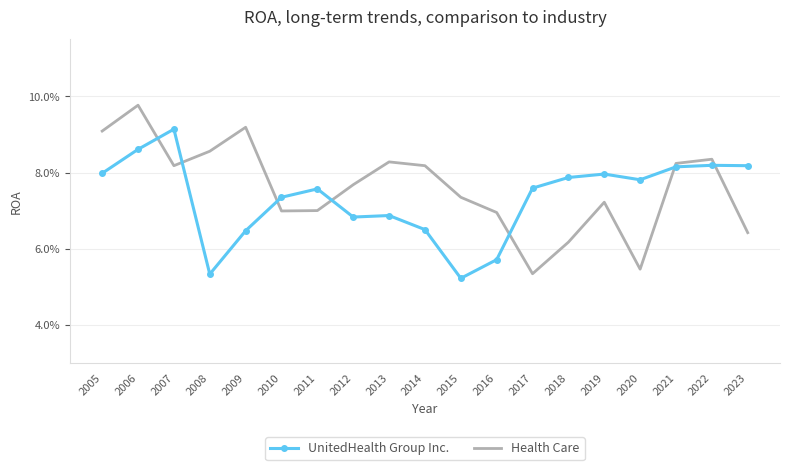

Where do UnitedHealth Group Inc. and Health Care first cross each other?

2006 and 2007